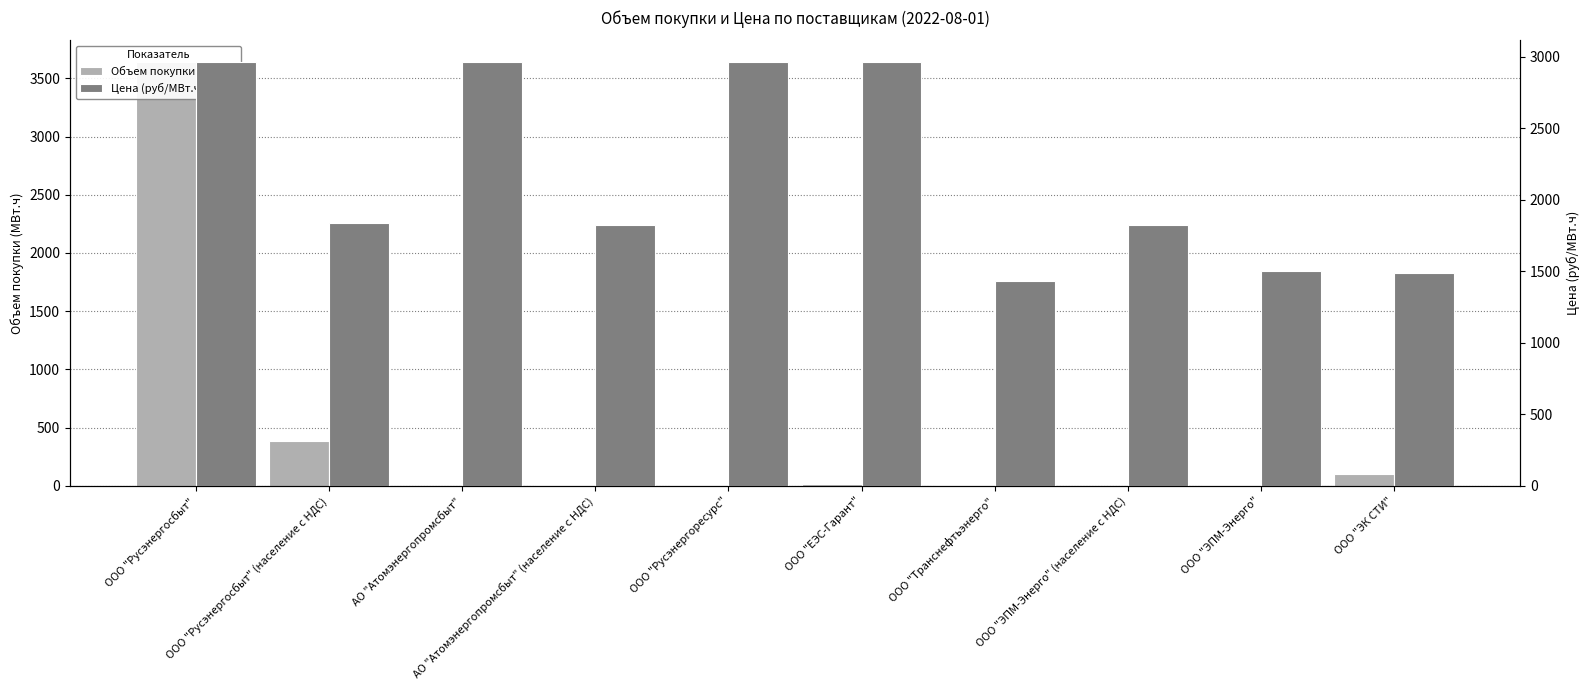

Where is Объем покупки (МВт.ч) nearest to the value 1821?

ООО "Русэнергосбыт" (население с НДС)